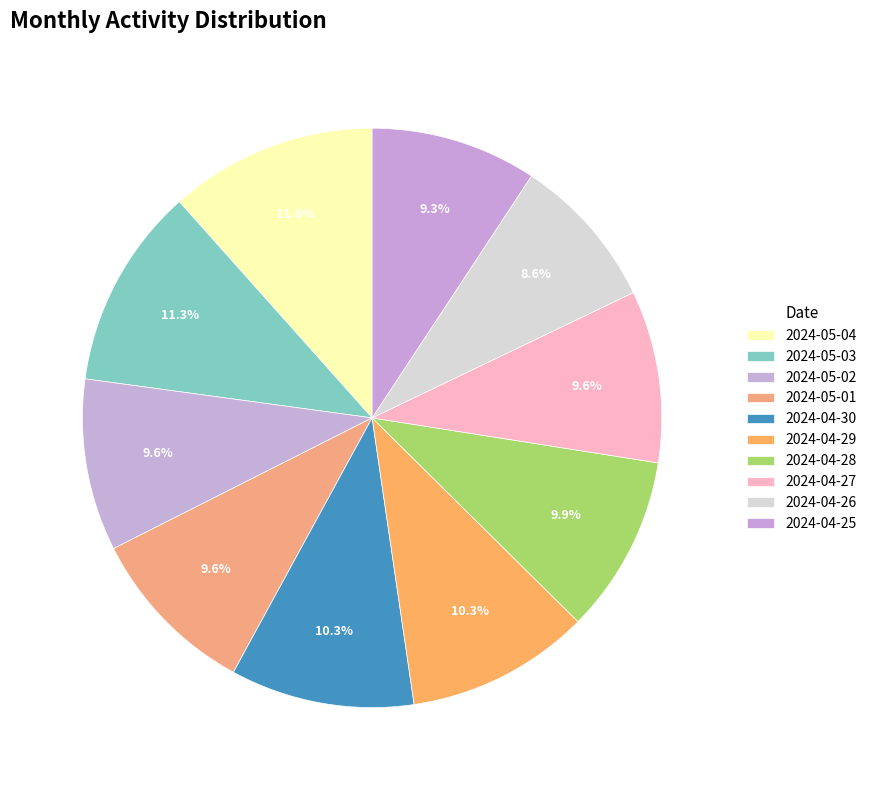

How much of the chart is everything except 2024-05-03?

88.7%